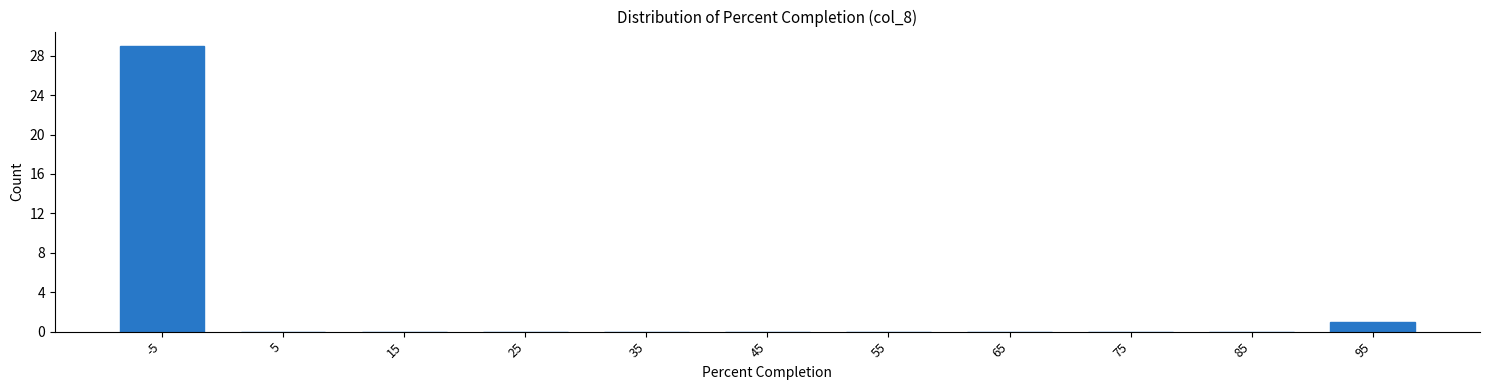

Reading left to right, transcribe all the data shown in this chart.

-5=29	5=0	15=0	25=0	35=0	45=0	55=0	65=0	75=0	85=0	95=1